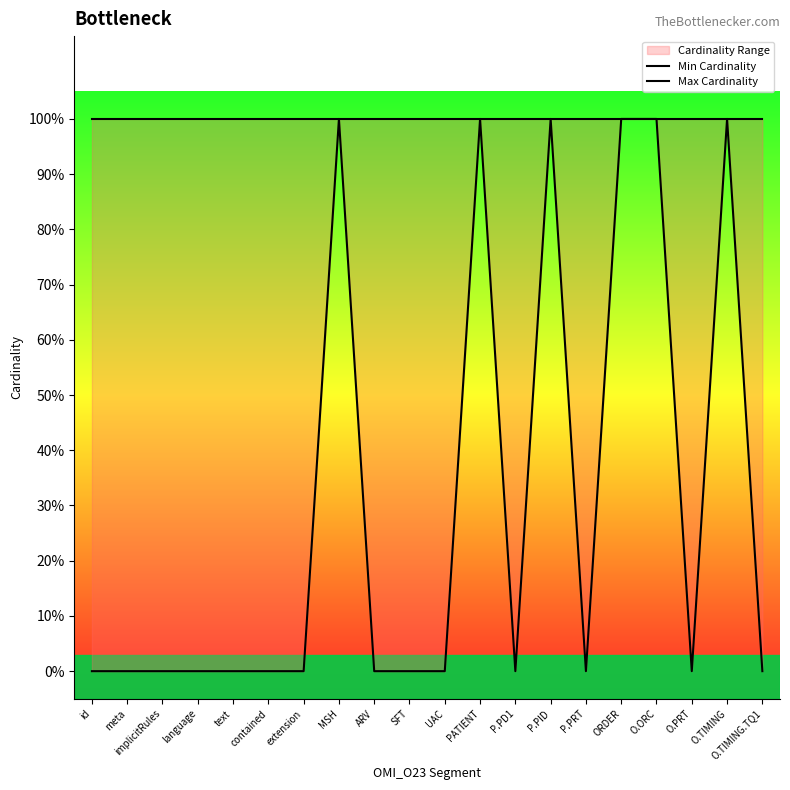

What is the total value across all series at implicitRules?

1